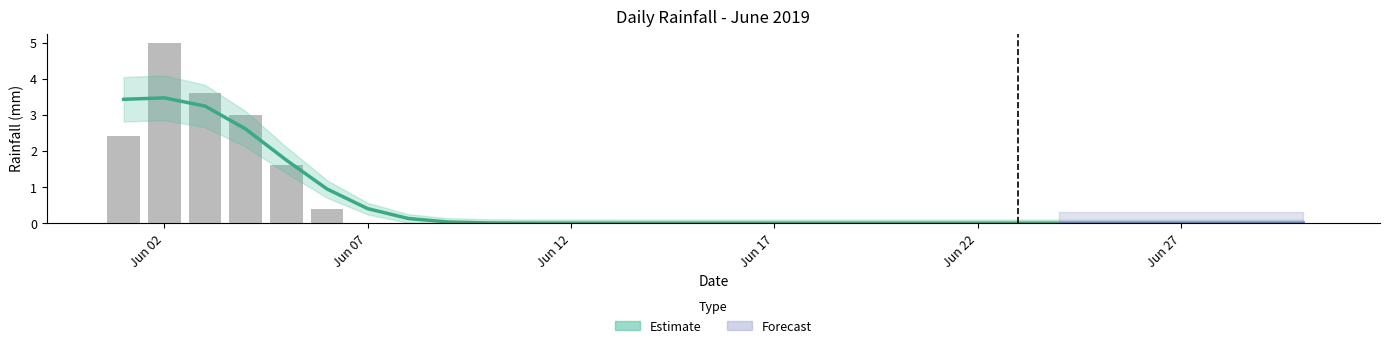

True or false: Estimate has a value of 3.5 at Jun 02.

True